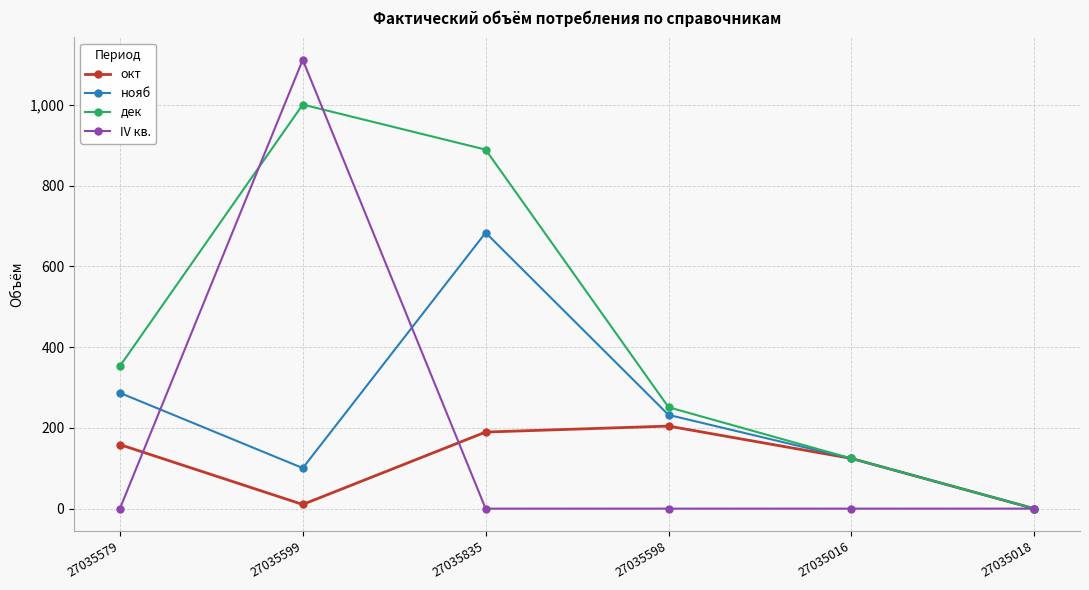

What position from the right is 27035579?

6